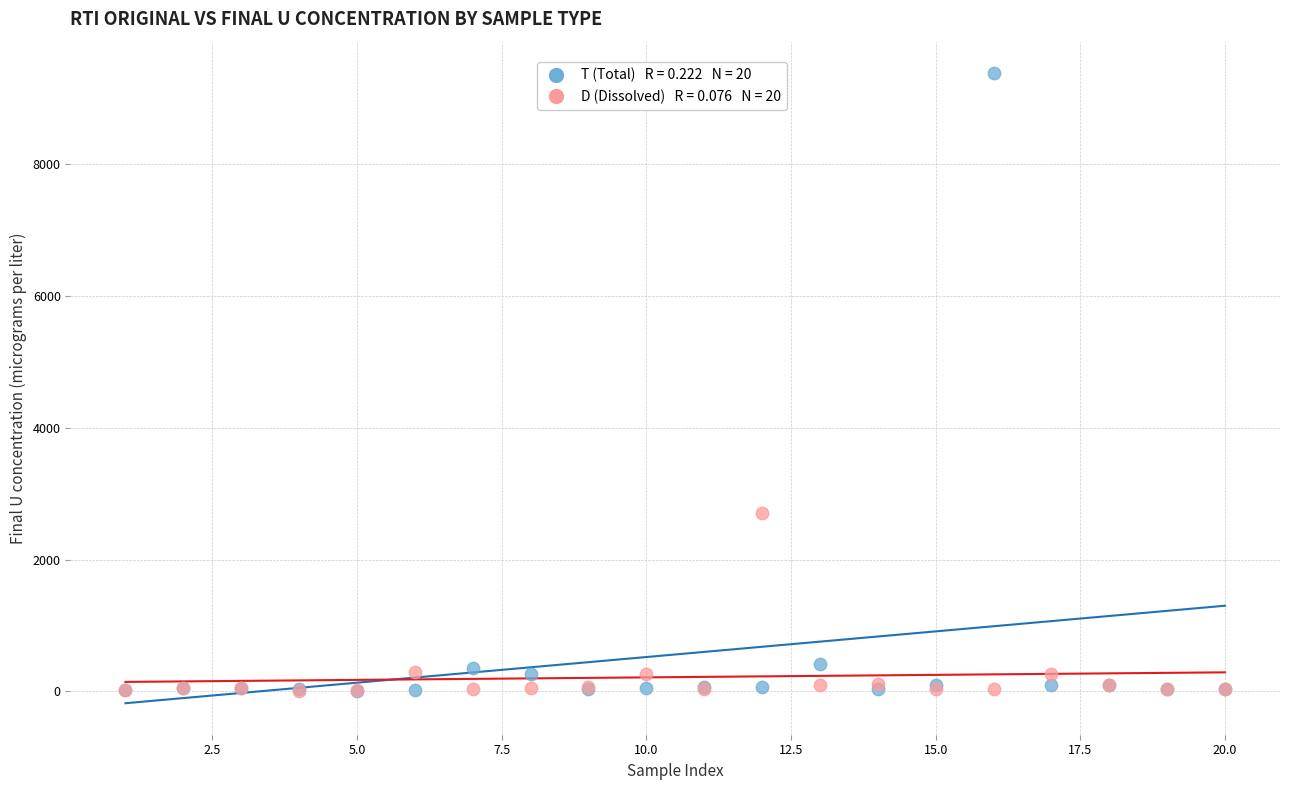

Across all series, what Y value is closest to 4695?

2709